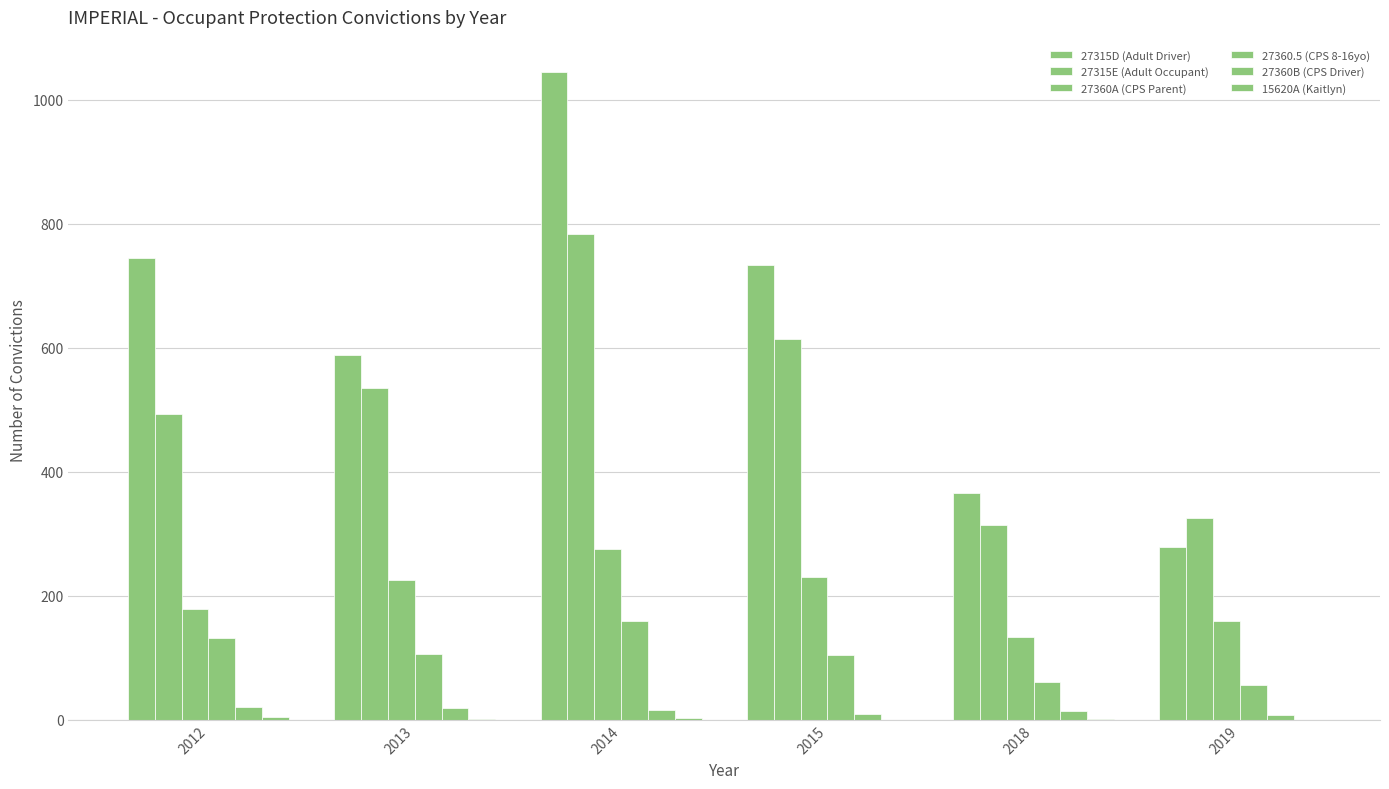

How many data points does each series have?

6